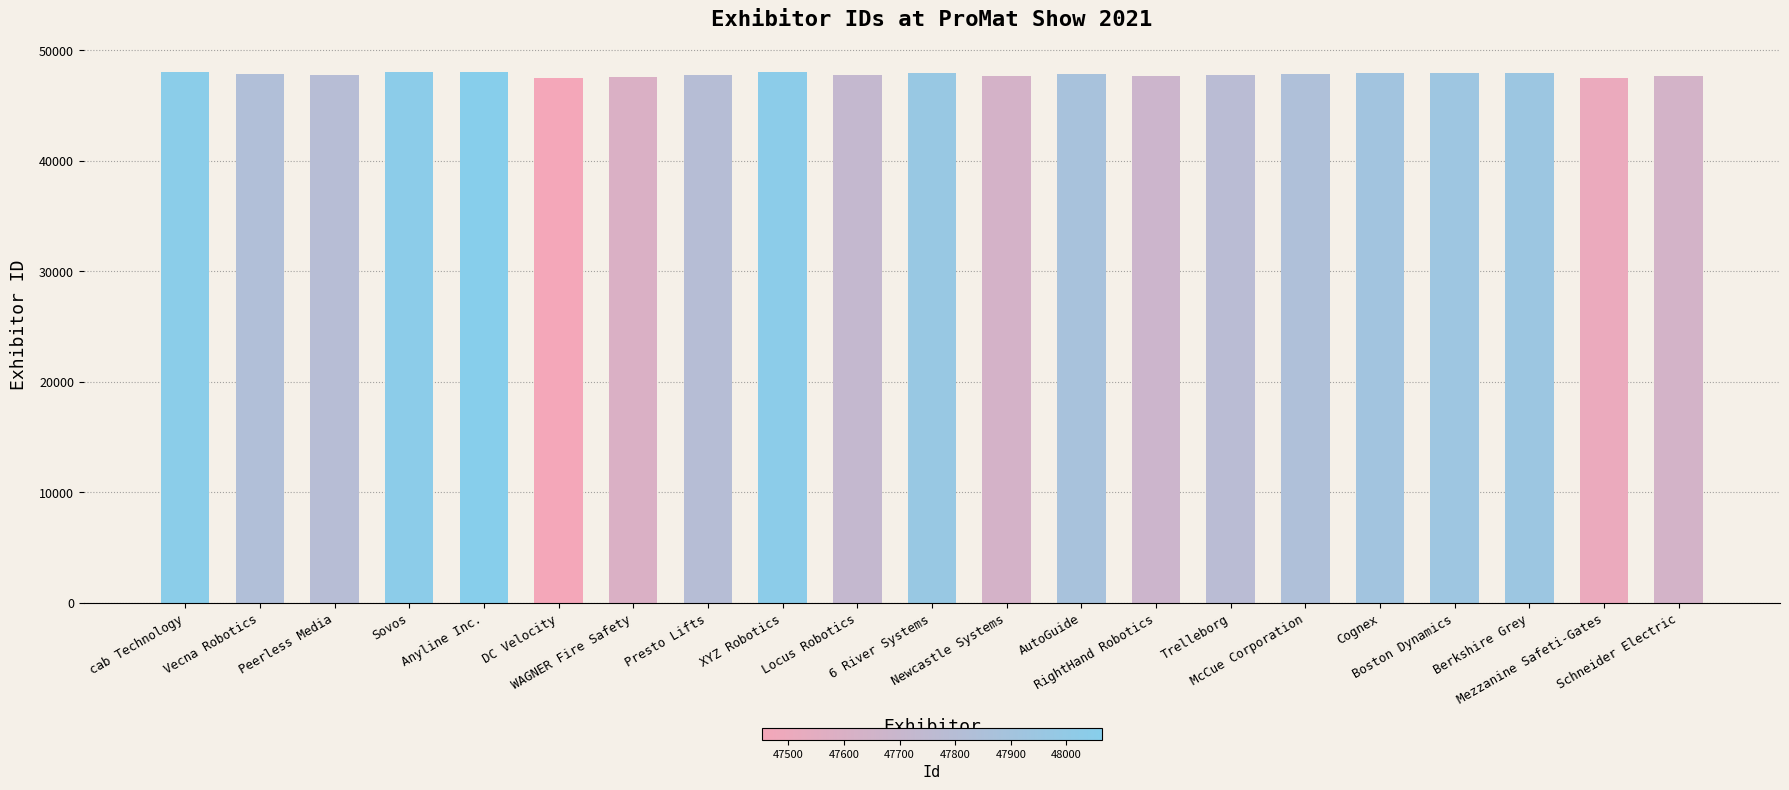

What position from the right is XYZ Robotics?

13